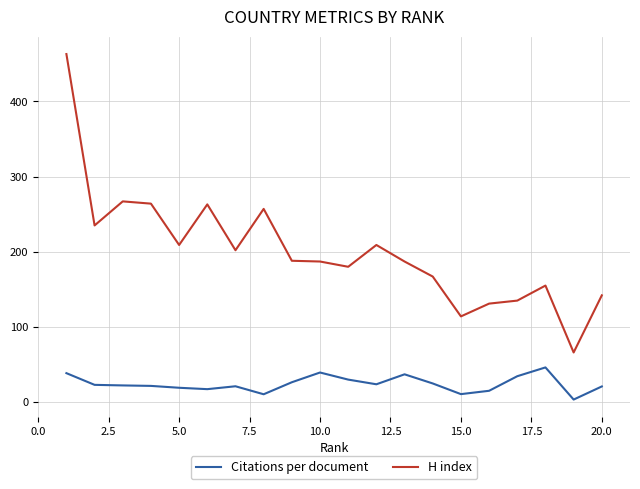

True or false: Citations per document and H index intersect in this chart.

False